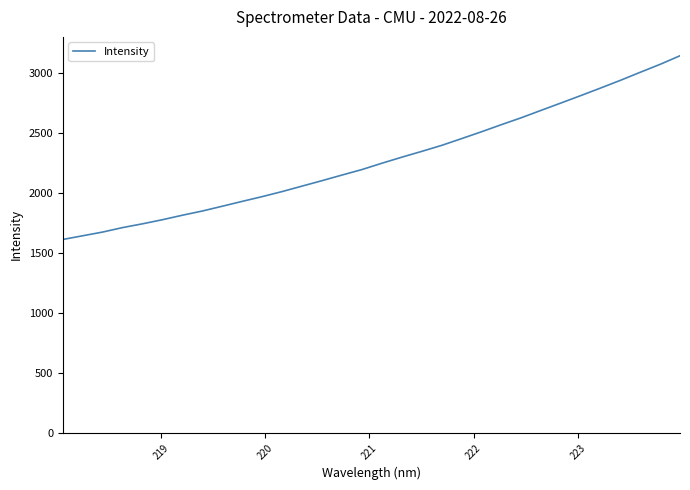

What is the minimum value shown in the chart?

1612.1